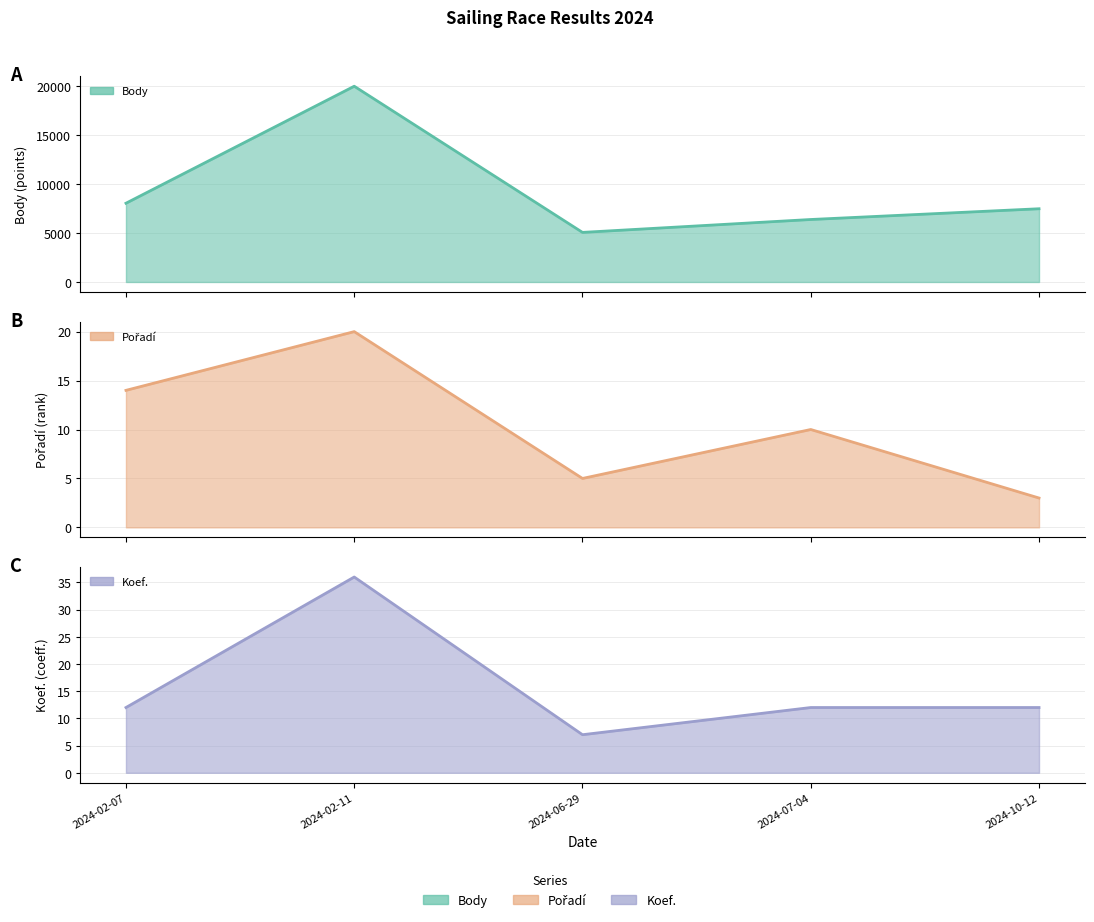

What are all the series names shown in the legend?

Body (line), Pořadí (line), Koef. (line)